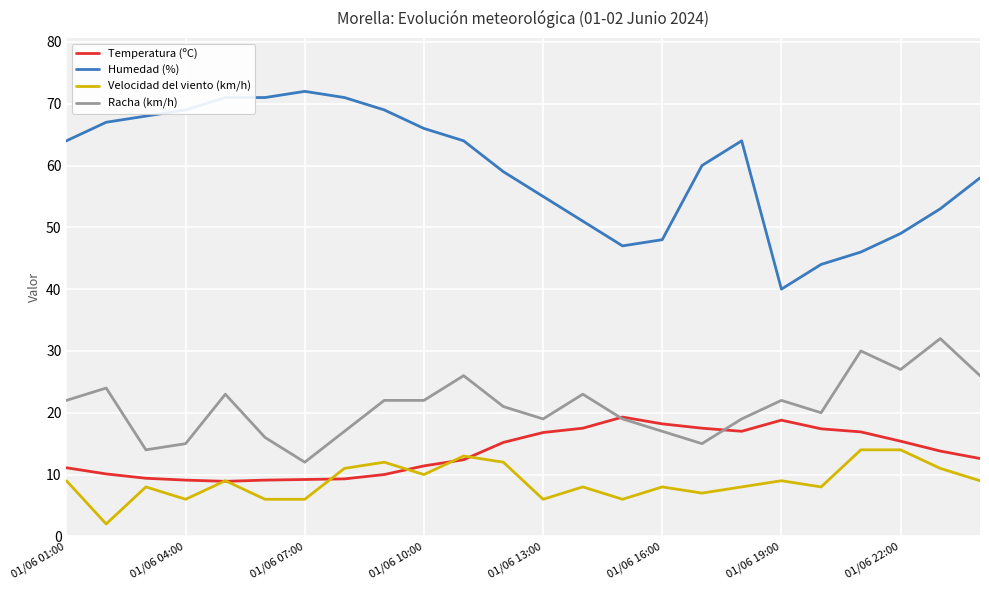

True or false: Racha (km/h) and Humedad (%) cross at least once.

False